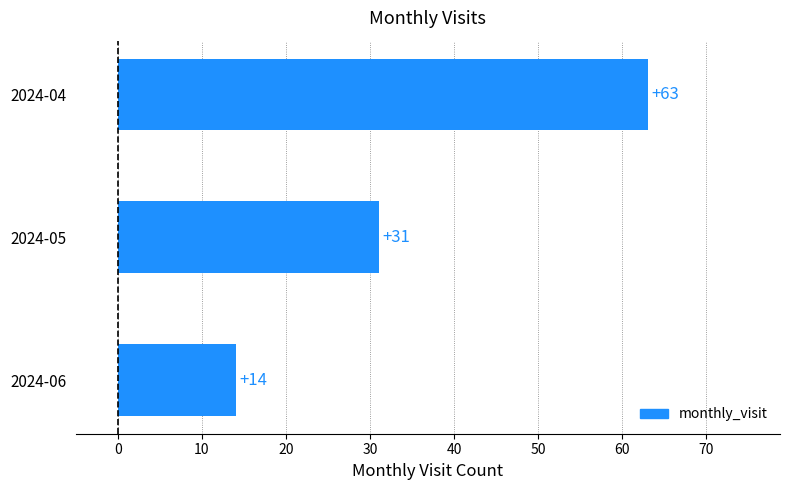

Reading bottom to top, extract all data points from this chart.

14	31	63